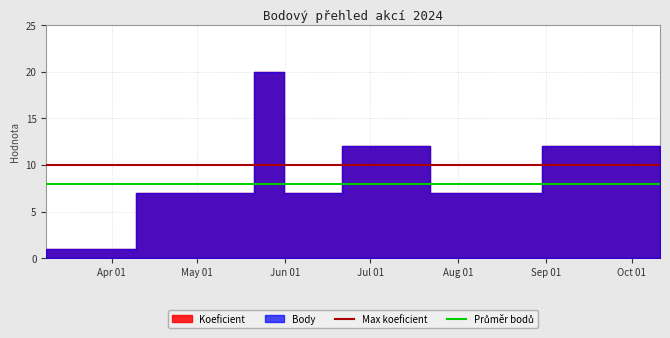

What is the lowest value of the Max koeficient series?

10